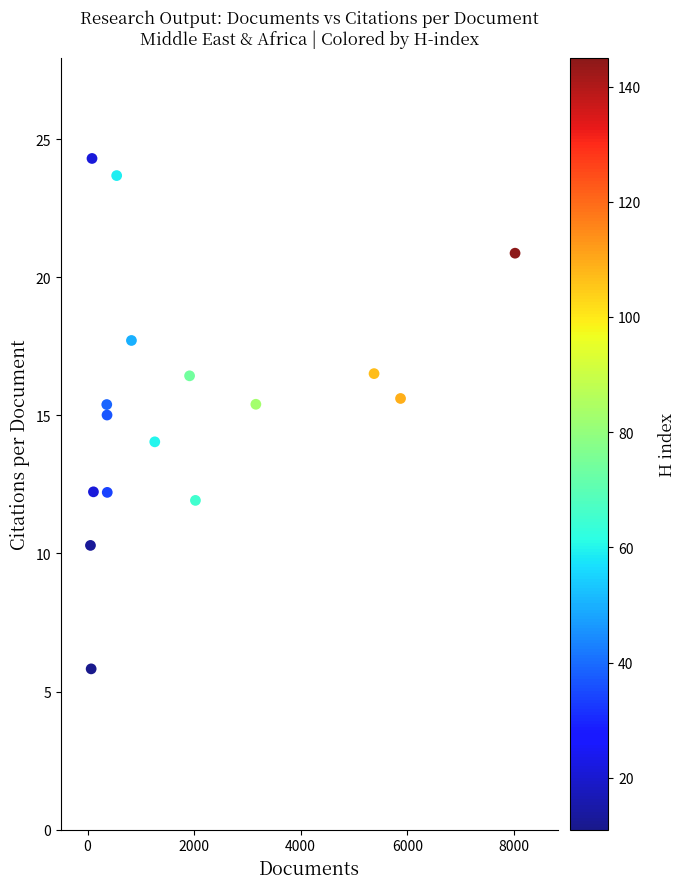

What is the range of Y values (max minus min)?

18.5